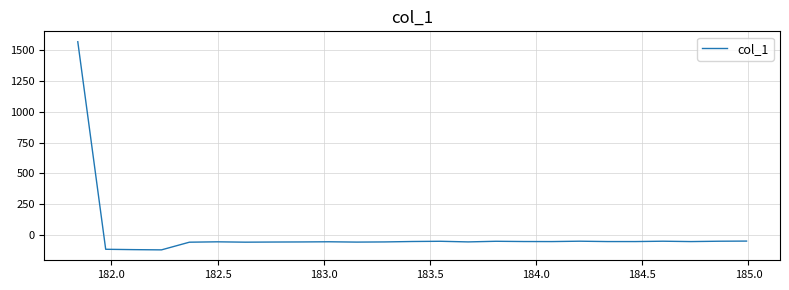

What is the greatest value displayed?

1567.9